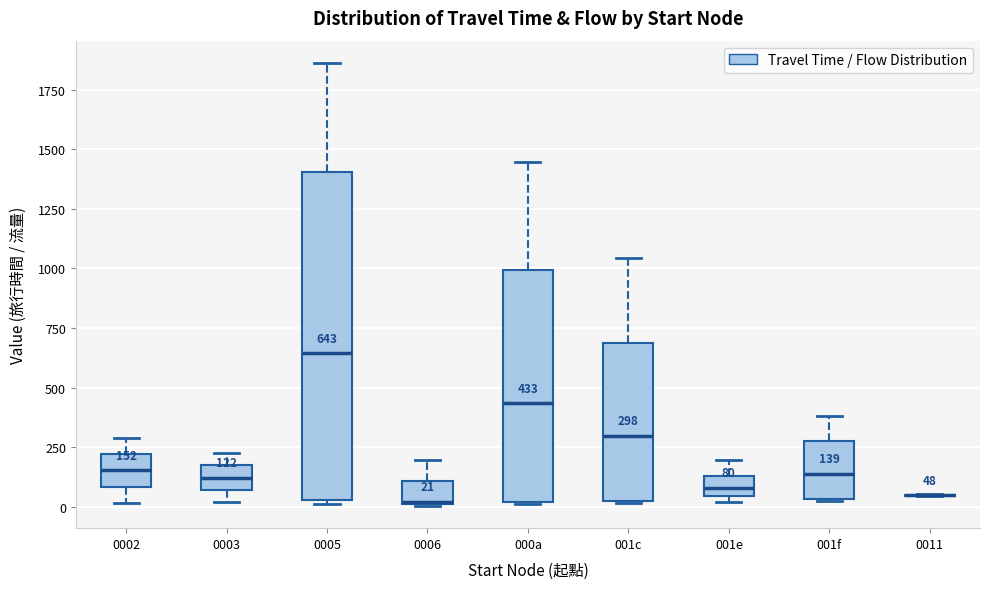

Comparing the boxes themselves (not the whiskers), which one is the tallest?

0005